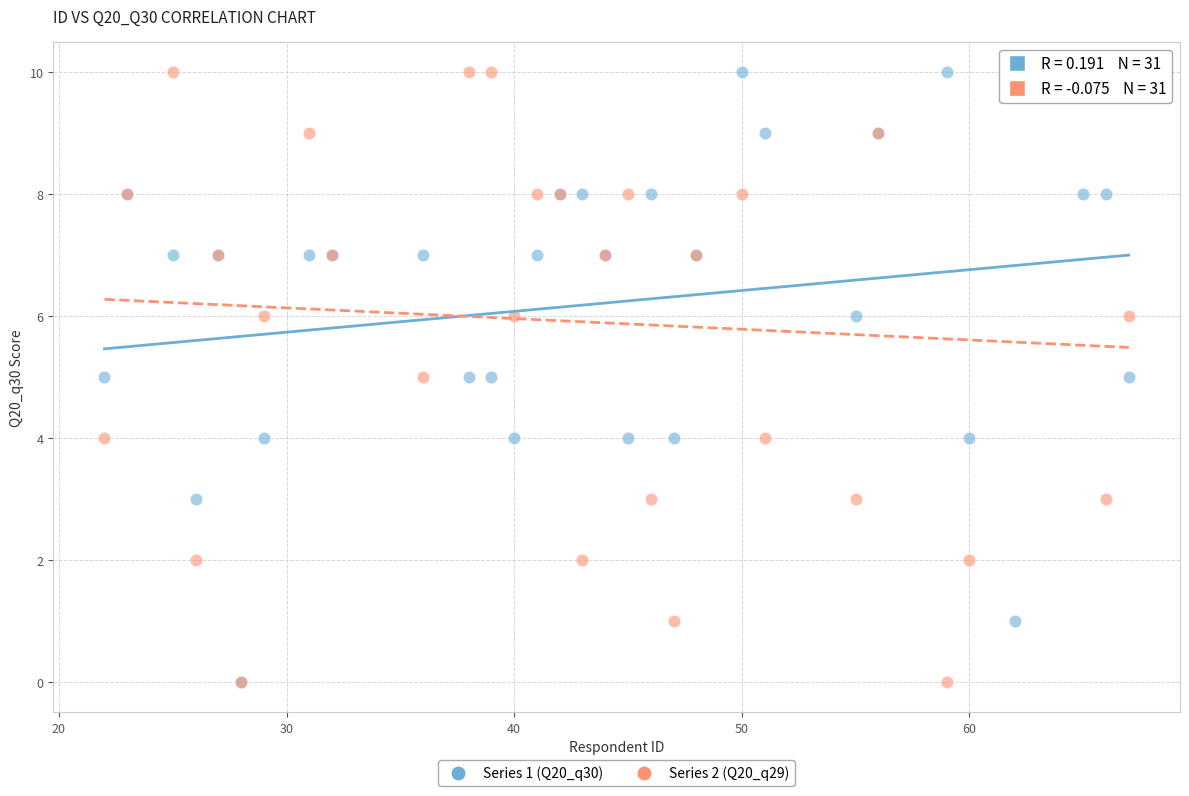

What are all the series names shown in the legend?

Series 1 (Q20_q30), Series 2 (Q20_q29)